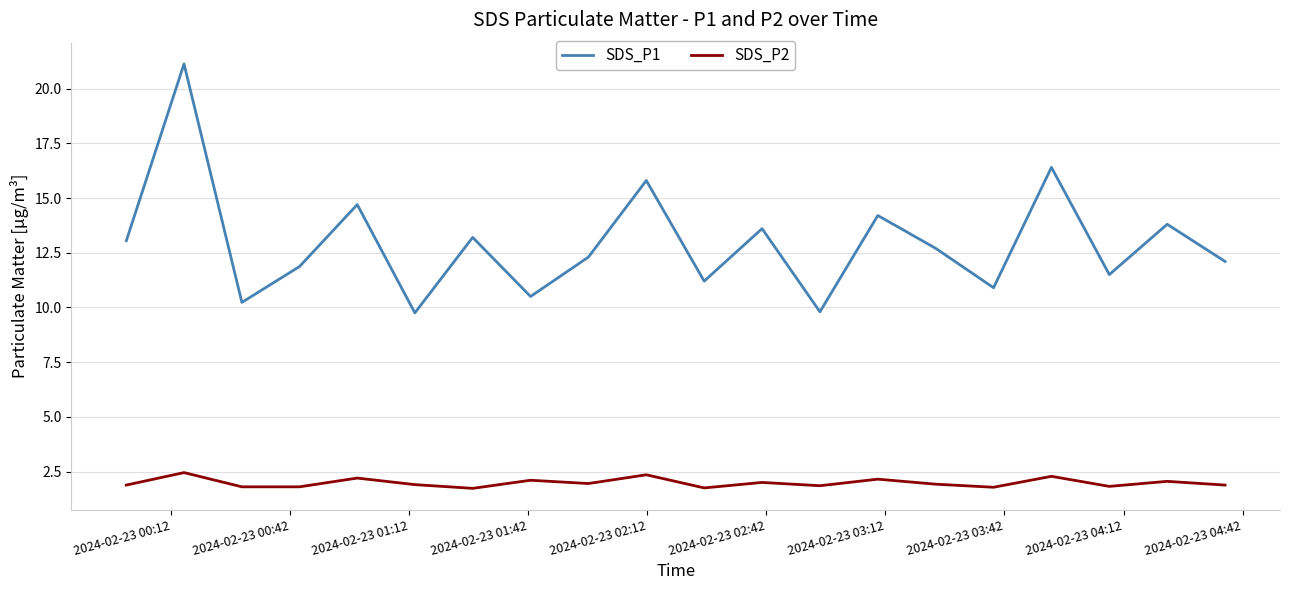

List the series in order of their peak value, lowest first.

SDS_P2, SDS_P1